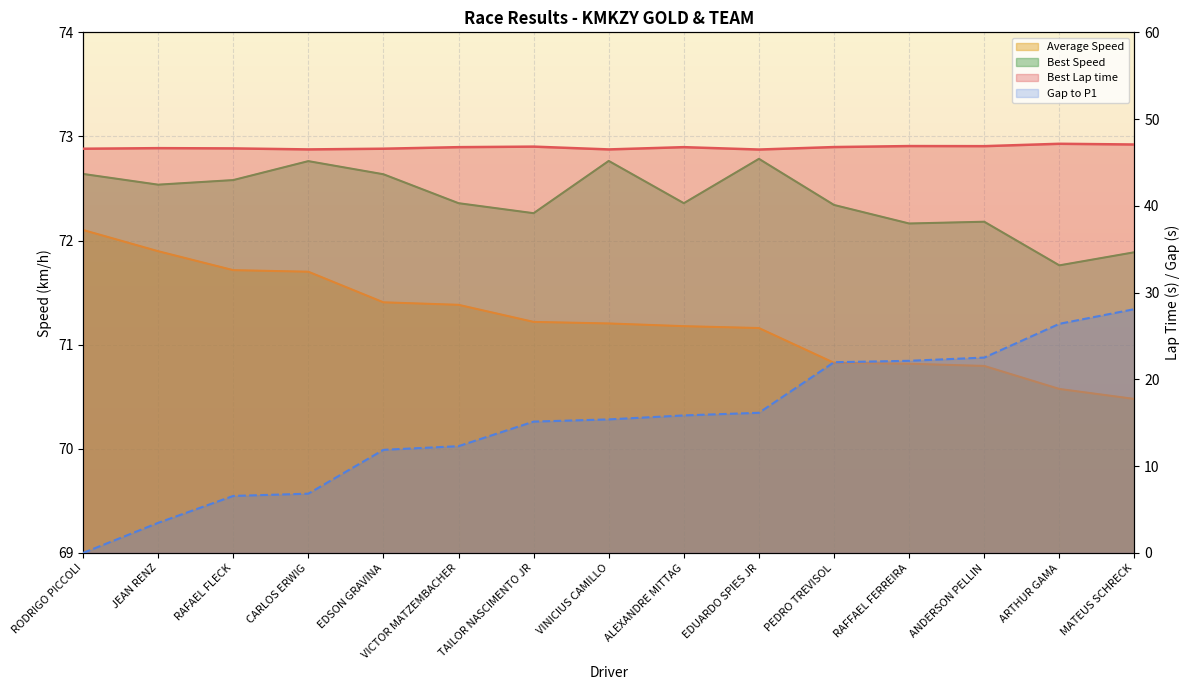

Rank the series by their maximum value, from lowest to highest.

Gap to P1, Best Lap time, Average Speed, Best Speed